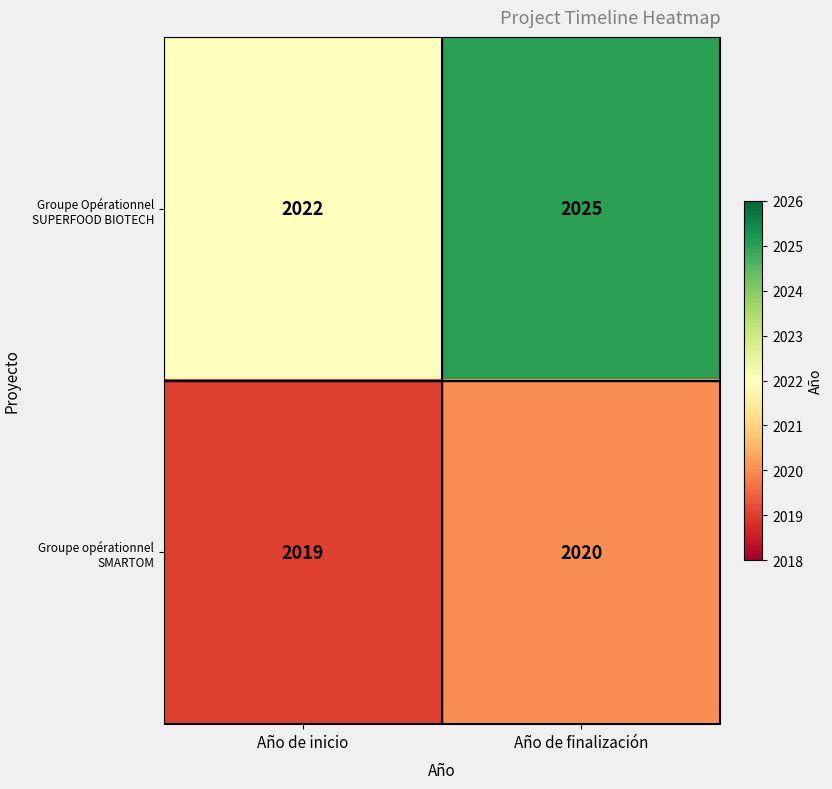

At Año de finalización, list the series in order from smallest to largest.

Groupe opérationnel SMARTOM, Groupe Opérationnel SUPERFOOD BIOTECH